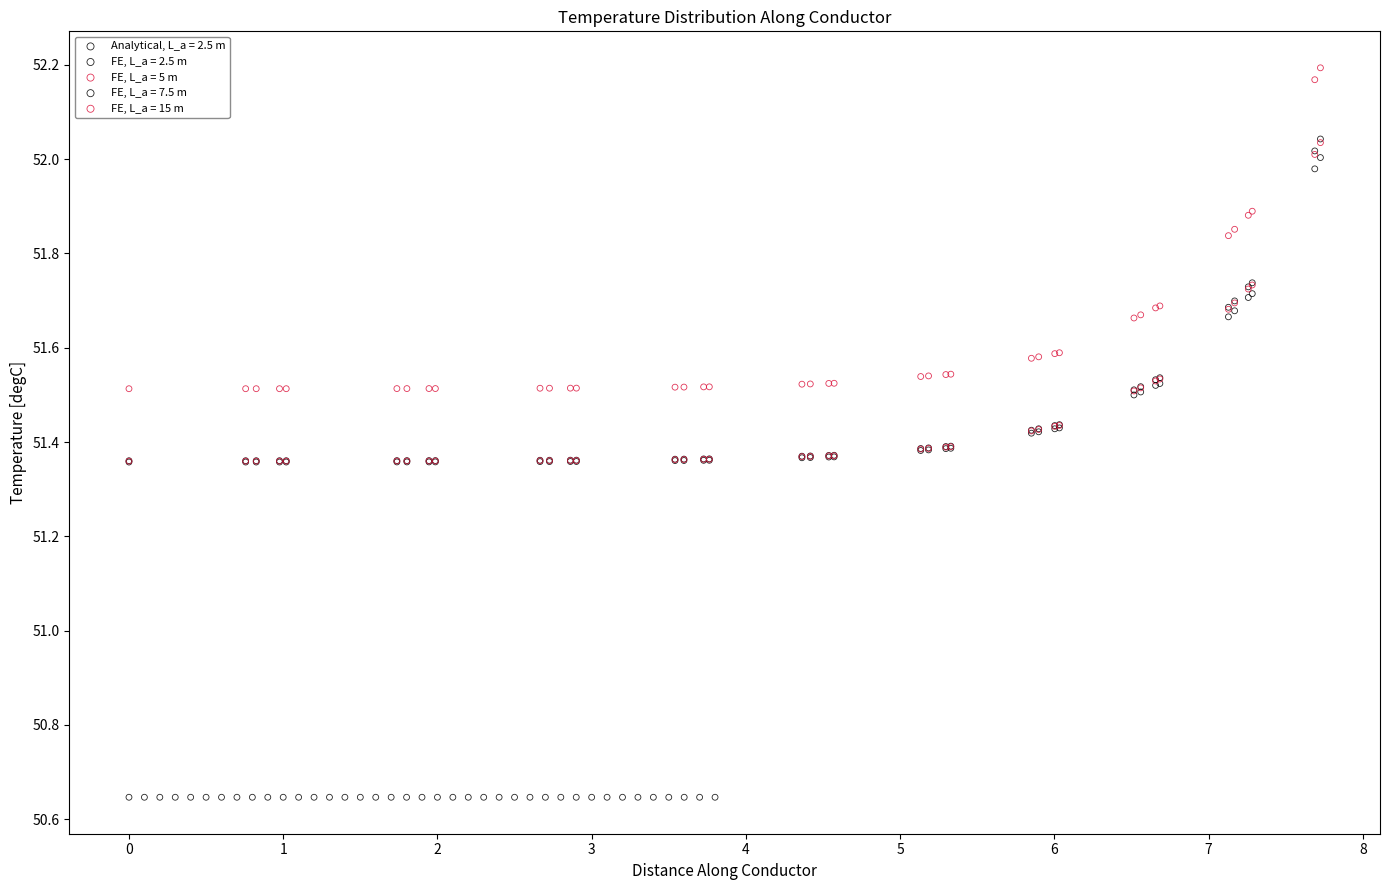

Which series has the largest Y range (max minus min)?

FE, L_a = 7.5 m